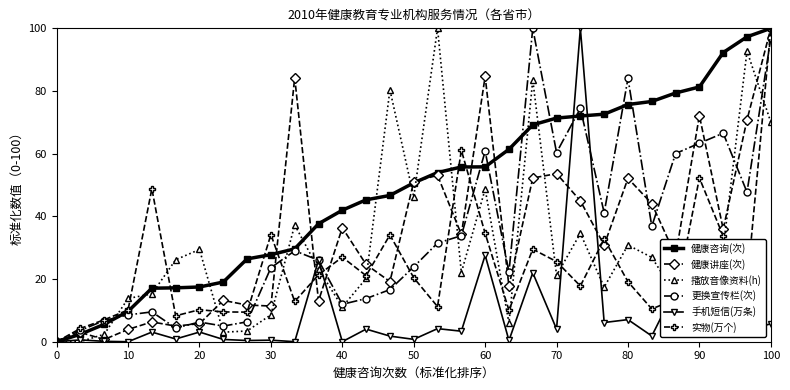

Does the chart display data point markers on the line(s)?

Yes